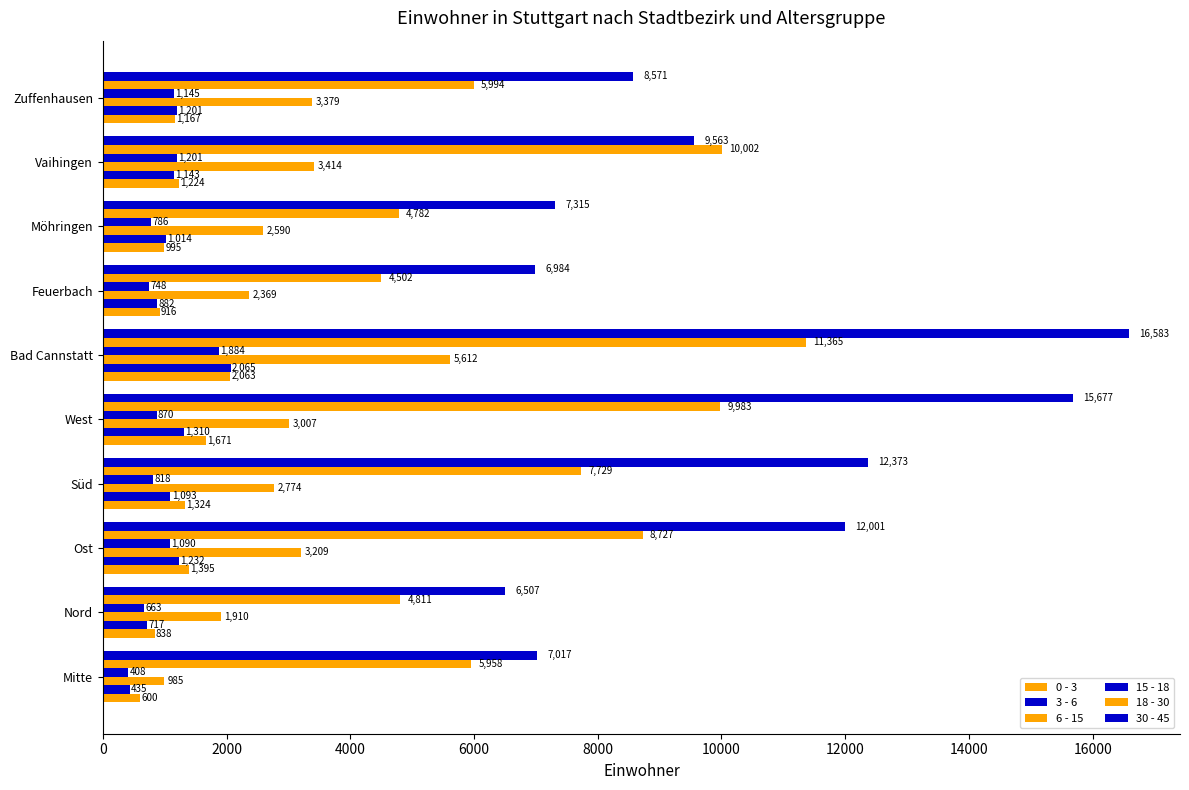

How many distinct data groups are displayed?

6